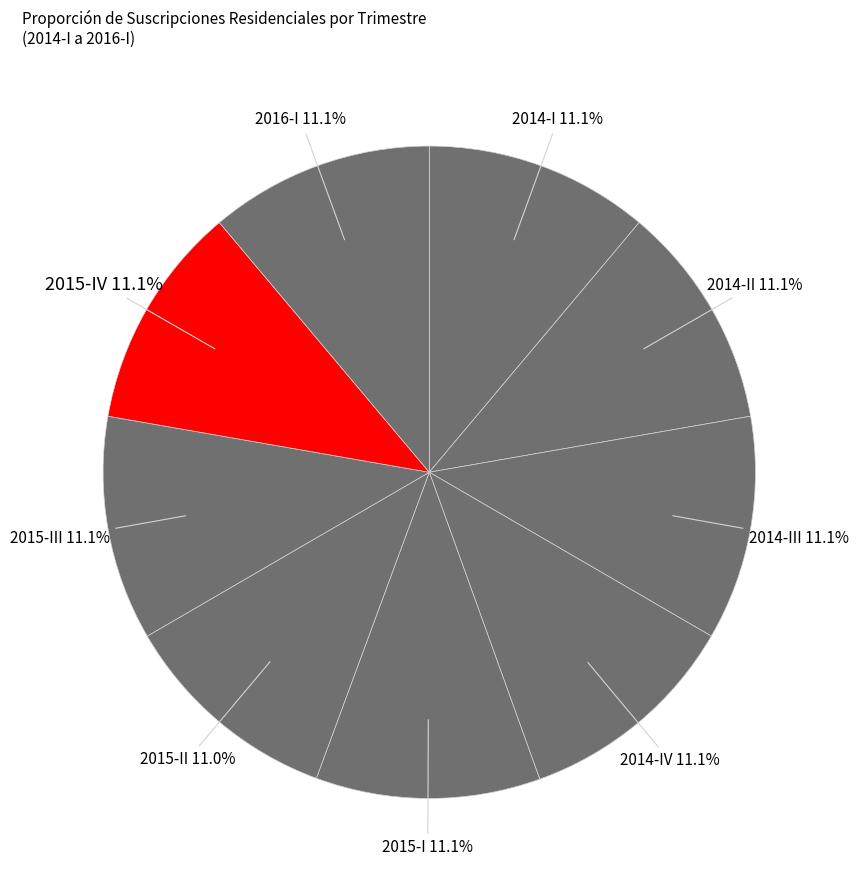

To the nearest percent, what is the combined percentage of 2015-IV and 2014-I?

22%